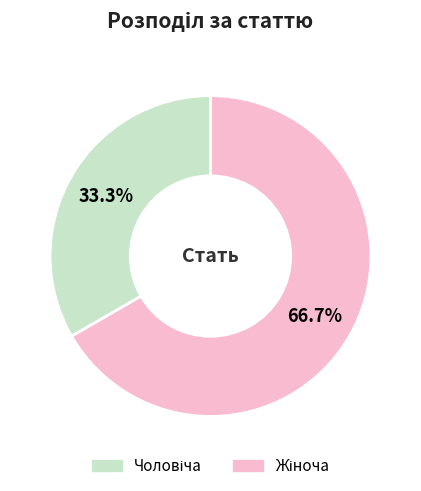

Is there any slice that represents more than half of the pie?

Yes